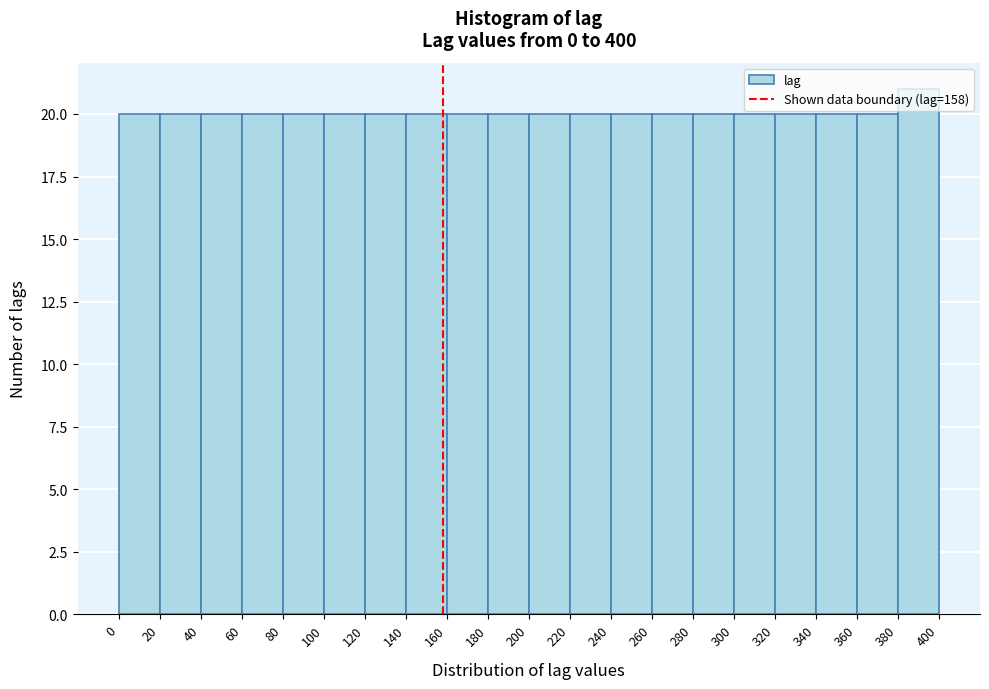

Over which range of the x-axis is the bar tallest?

380 to 400